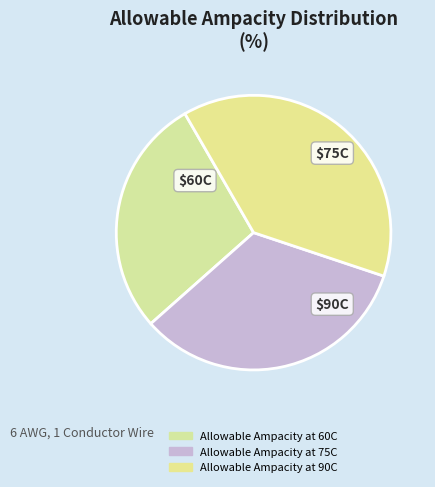

How many slices are in this pie chart?

3